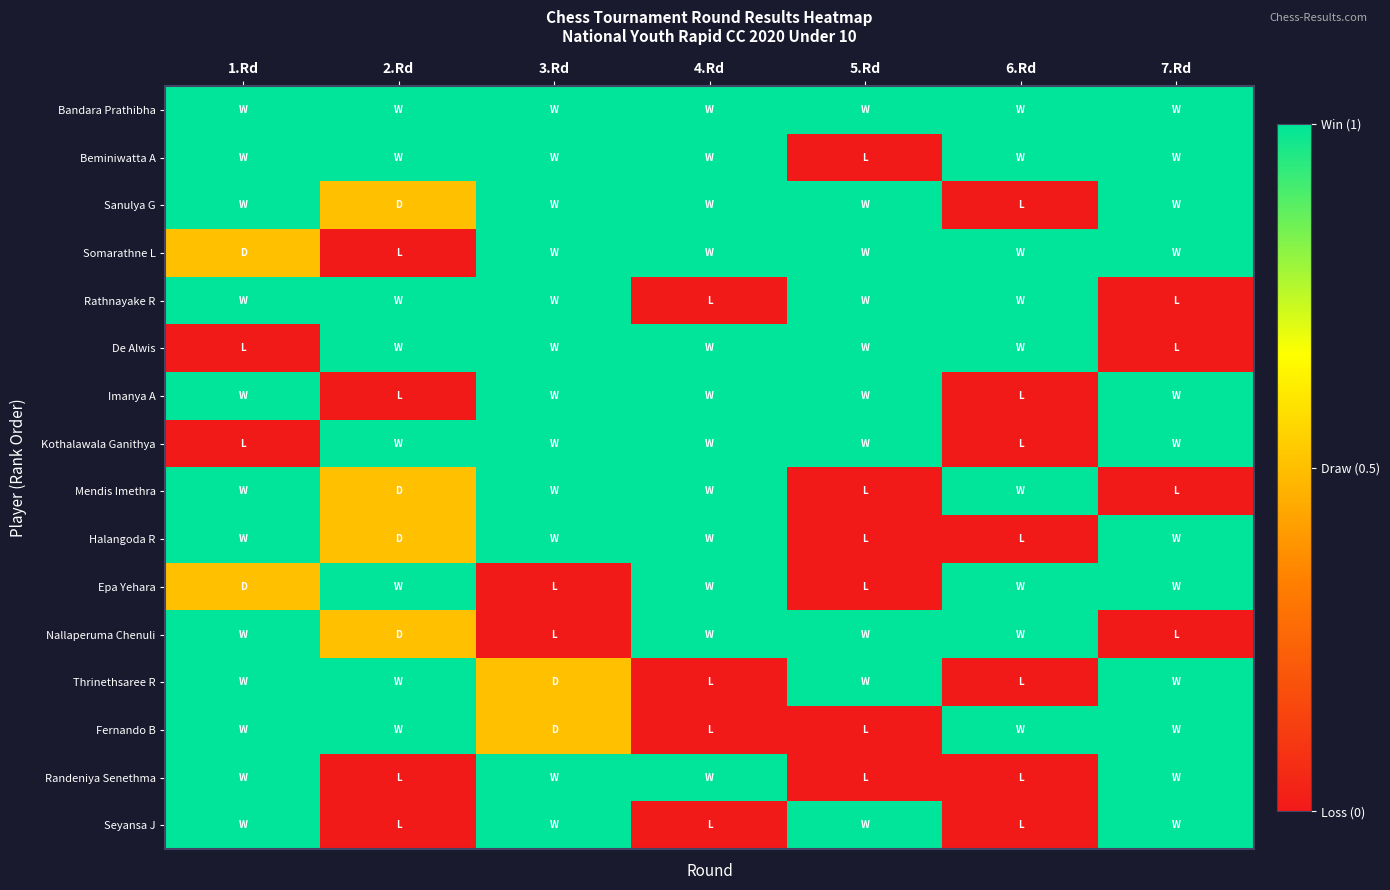

Reading left to right, transcribe all the data shown in this chart.

Bandara Prathibha: 1.Rd=1.0	2.Rd=1.0	3.Rd=1.0	4.Rd=1.0	5.Rd=1.0	6.Rd=1.0	7.Rd=1.0
Beminiwatta A: 1.Rd=1.0	2.Rd=1.0	3.Rd=1.0	4.Rd=1.0	5.Rd=0.0	6.Rd=1.0	7.Rd=1.0
Sanulya G: 1.Rd=1.0	2.Rd=0.5	3.Rd=1.0	4.Rd=1.0	5.Rd=1.0	6.Rd=0.0	7.Rd=1.0
Somarathne L: 1.Rd=0.5	2.Rd=0.0	3.Rd=1.0	4.Rd=1.0	5.Rd=1.0	6.Rd=1.0	7.Rd=1.0
Rathnayake R: 1.Rd=1.0	2.Rd=1.0	3.Rd=1.0	4.Rd=0.0	5.Rd=1.0	6.Rd=1.0	7.Rd=0.0
De Alwis: 1.Rd=0.0	2.Rd=1.0	3.Rd=1.0	4.Rd=1.0	5.Rd=1.0	6.Rd=1.0	7.Rd=0.0
Imanya A: 1.Rd=1.0	2.Rd=0.0	3.Rd=1.0	4.Rd=1.0	5.Rd=1.0	6.Rd=0.0	7.Rd=1.0
Kothalawala Ganithya: 1.Rd=0.0	2.Rd=1.0	3.Rd=1.0	4.Rd=1.0	5.Rd=1.0	6.Rd=0.0	7.Rd=1.0
Mendis Imethra: 1.Rd=1.0	2.Rd=0.5	3.Rd=1.0	4.Rd=1.0	5.Rd=0.0	6.Rd=1.0	7.Rd=0.0
Halangoda R: 1.Rd=1.0	2.Rd=0.5	3.Rd=1.0	4.Rd=1.0	5.Rd=0.0	6.Rd=0.0	7.Rd=1.0
Epa Yehara: 1.Rd=0.5	2.Rd=1.0	3.Rd=0.0	4.Rd=1.0	5.Rd=0.0	6.Rd=1.0	7.Rd=1.0
Nallaperuma Chenuli: 1.Rd=1.0	2.Rd=0.5	3.Rd=0.0	4.Rd=1.0	5.Rd=1.0	6.Rd=1.0	7.Rd=0.0
Thrinethsaree R: 1.Rd=1.0	2.Rd=1.0	3.Rd=0.5	4.Rd=0.0	5.Rd=1.0	6.Rd=0.0	7.Rd=1.0
Fernando B: 1.Rd=1.0	2.Rd=1.0	3.Rd=0.5	4.Rd=0.0	5.Rd=0.0	6.Rd=1.0	7.Rd=1.0
Randeniya Senethma: 1.Rd=1.0	2.Rd=0.0	3.Rd=1.0	4.Rd=1.0	5.Rd=0.0	6.Rd=0.0	7.Rd=1.0
Seyansa J: 1.Rd=1.0	2.Rd=0.0	3.Rd=1.0	4.Rd=0.0	5.Rd=1.0	6.Rd=0.0	7.Rd=1.0